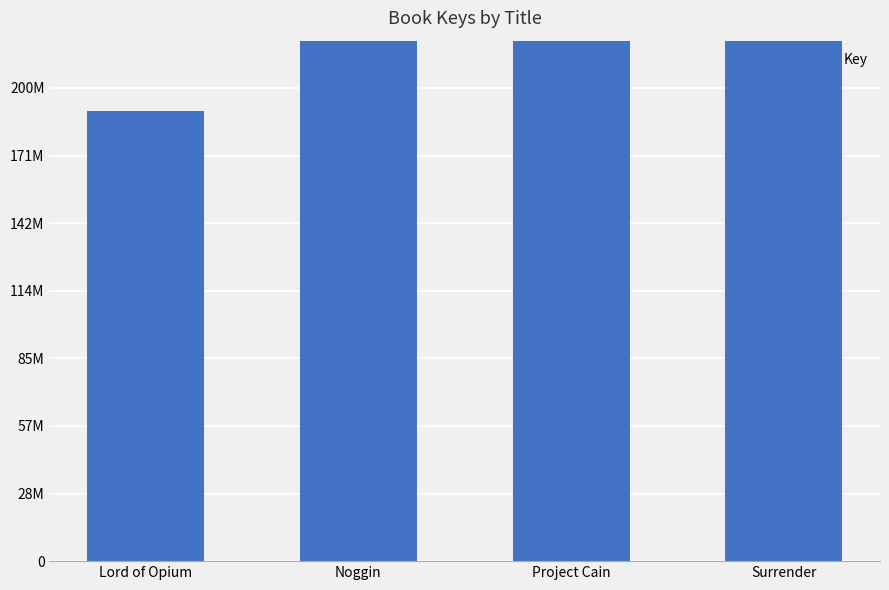

The chart shows a value of 400133408 at Surrender. True or false?

True